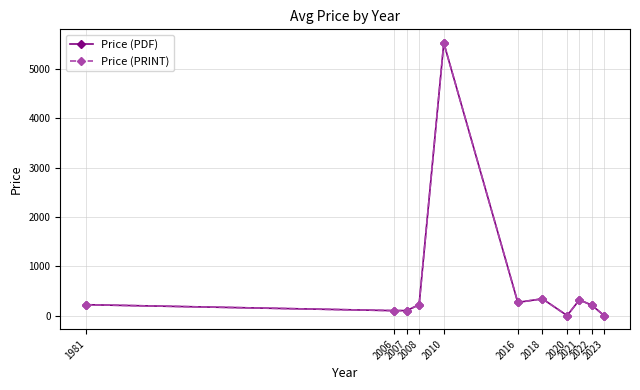

Is this an area chart (filled region under the line)?

No